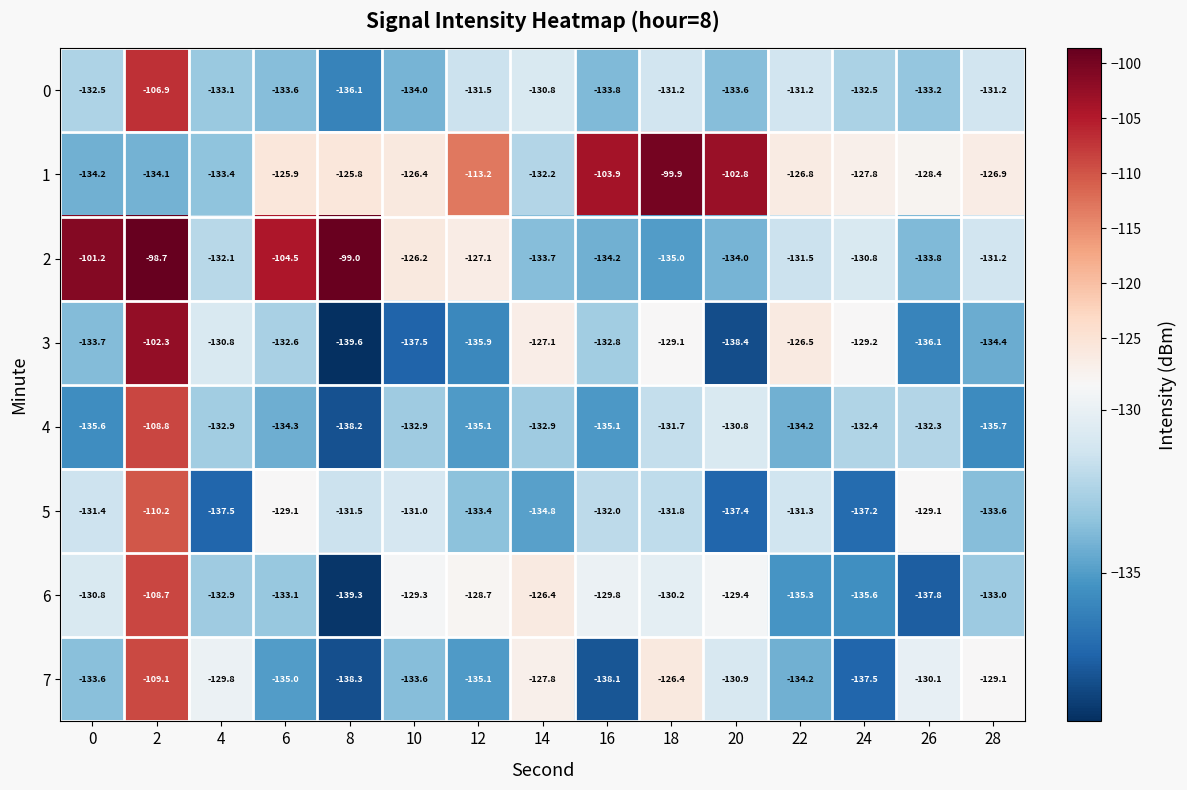

What is the difference between the 3 values at 8 and 28?

5.2